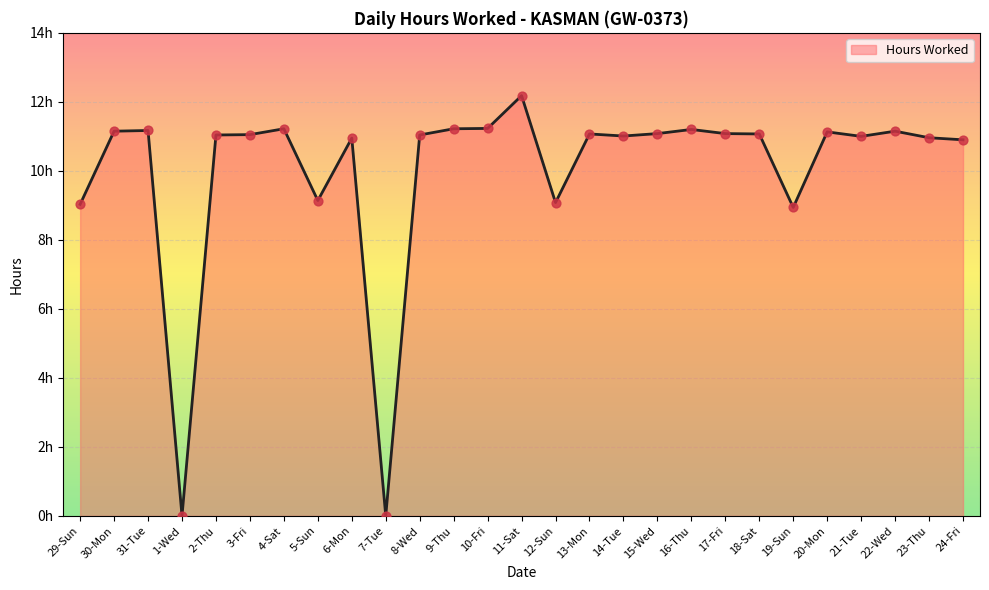

What is the change in value from 5-Sun to 20-Mon?

+2.0